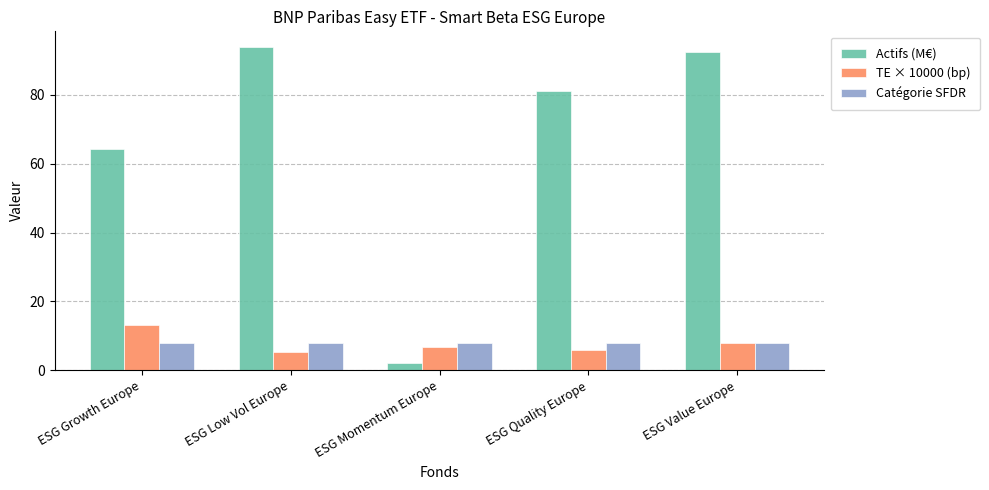

Is it true that TE × 10000 (bp) equals 5.9 at ESG Quality Europe?

True